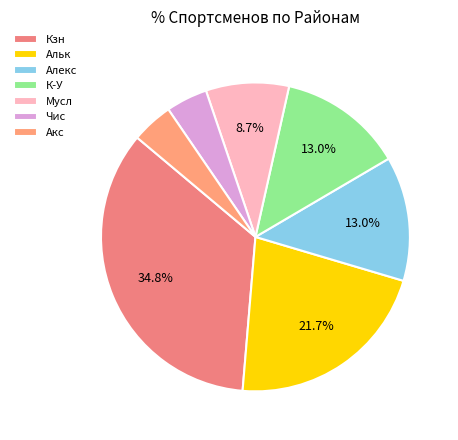

To the nearest percent, what is the difference between the Акс and К-У slice percentages?

9%